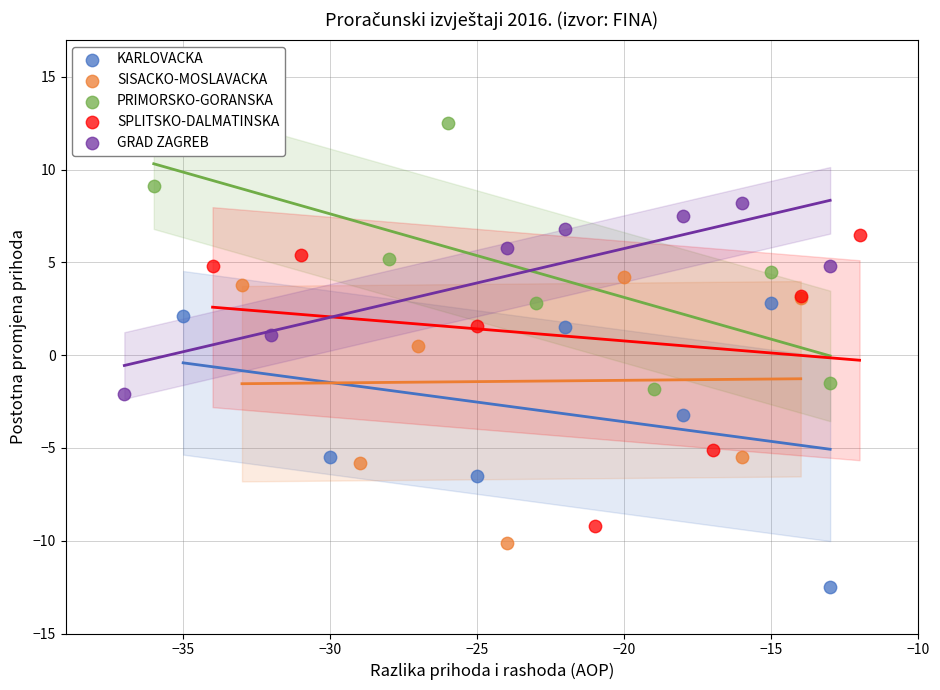

Which series contains the lowest Y value?

KARLOVACKA